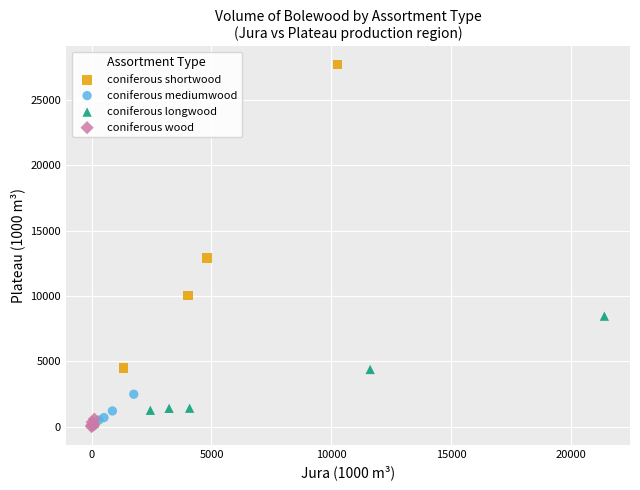

Which series contains the highest Y value?

coniferous shortwood